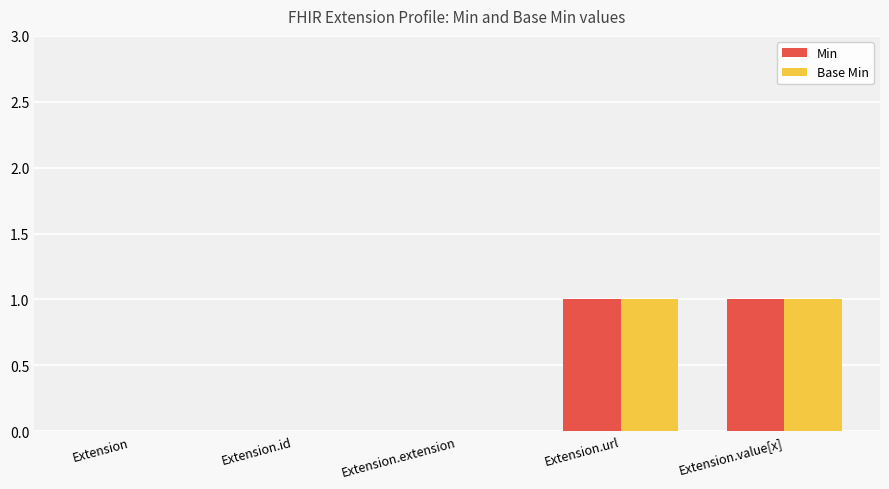

How many distinct data groups are displayed?

2